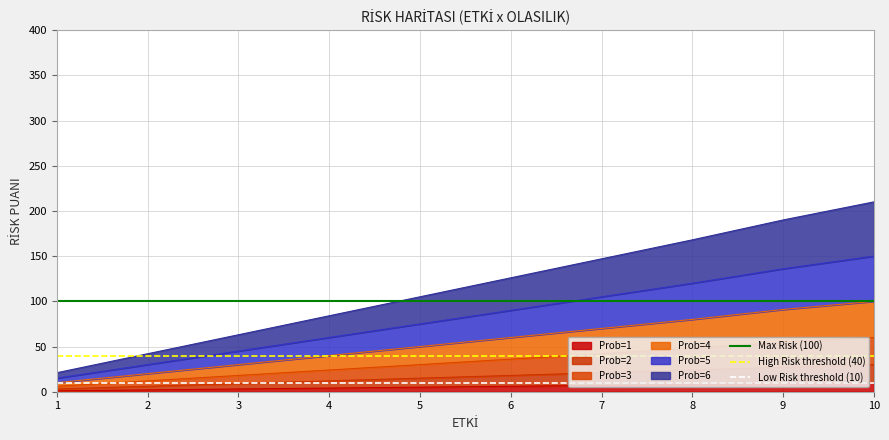

Is it true that Prob=1 equals 8 at 8?

True